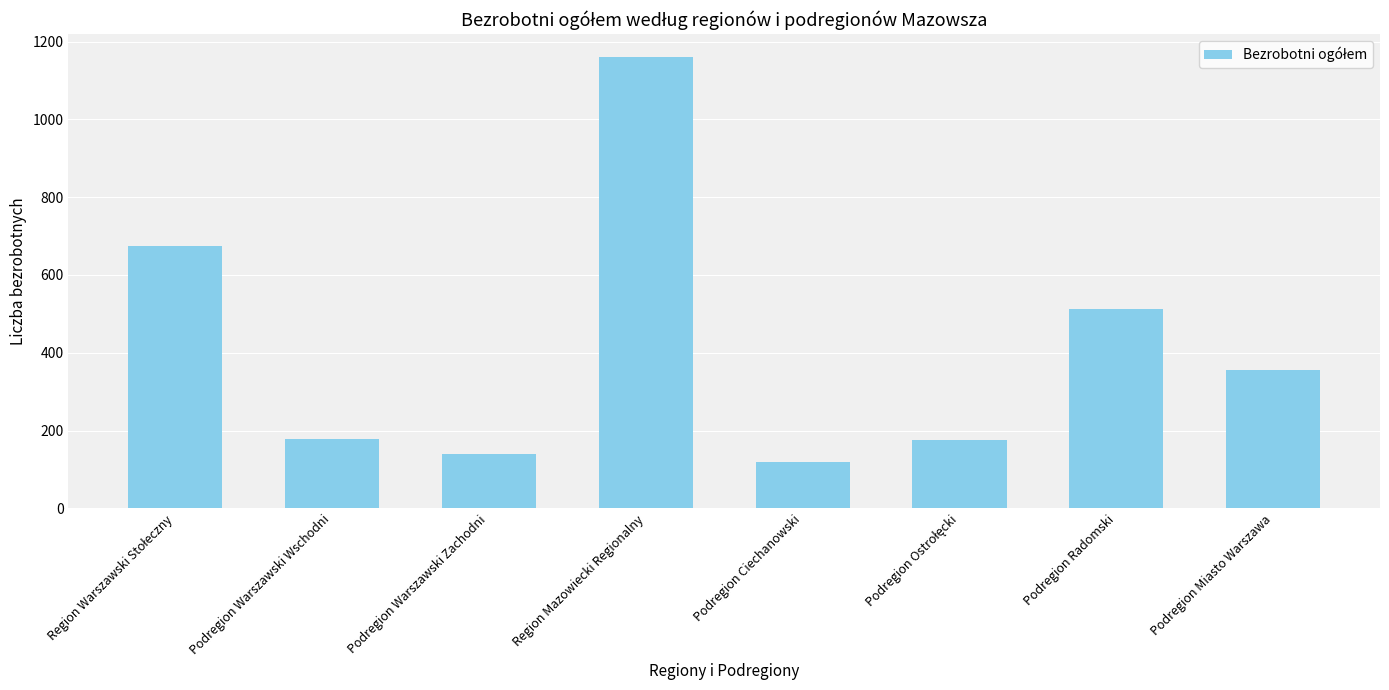

What is the average value?

415